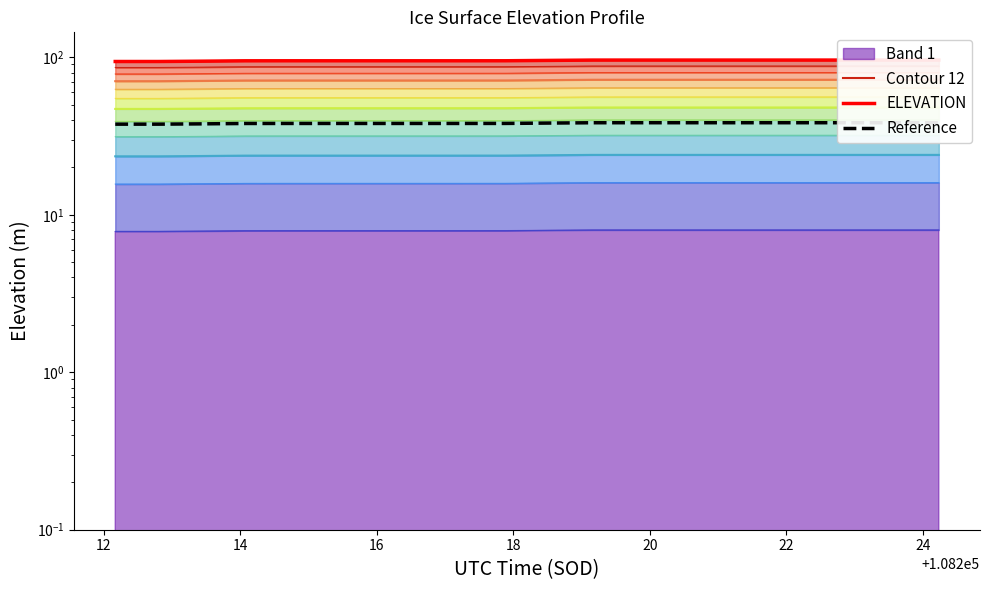

True or false: ELEVATION has a value of 145.1 at 22.

False